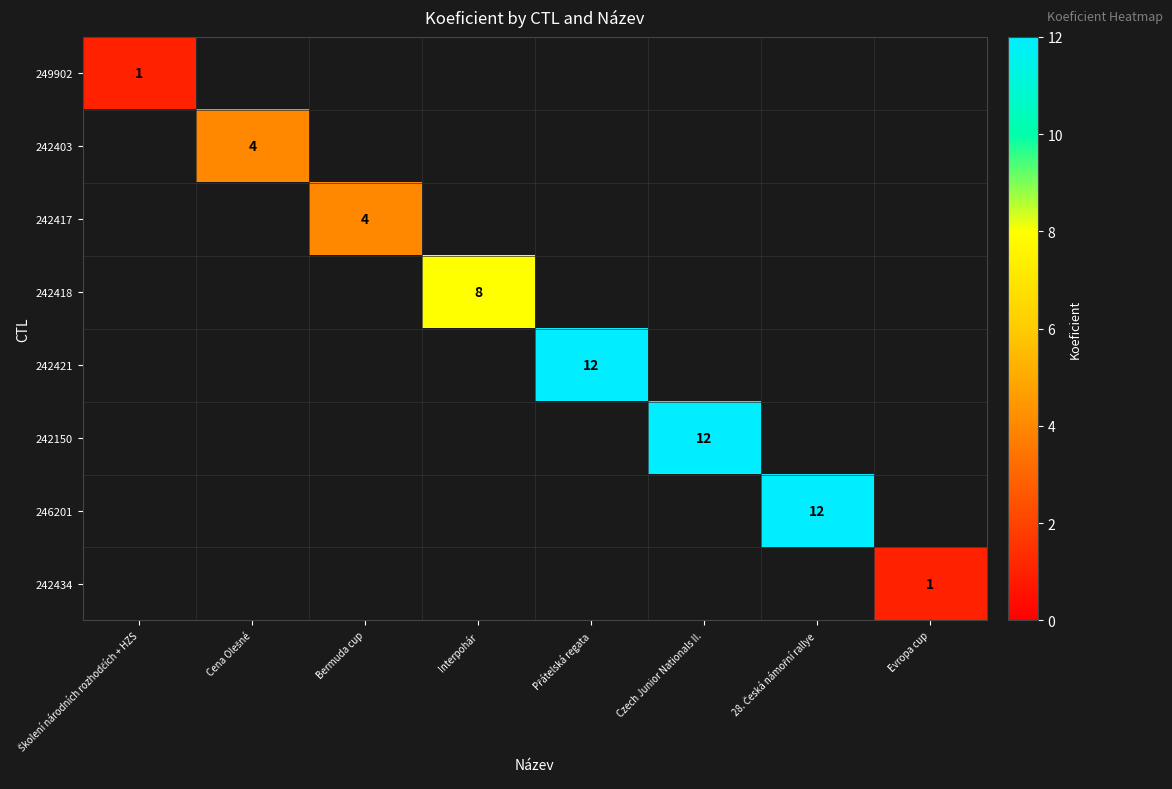

Is it true that 242417 equals 4.0 at Bermuda cup?

True